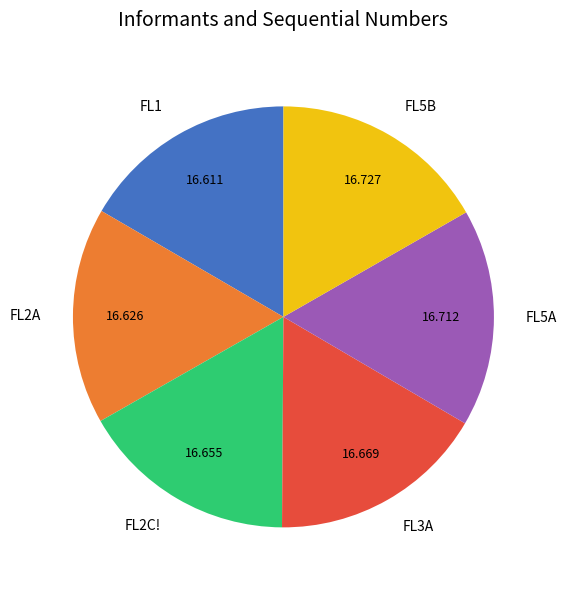

Count the number of slices in the pie.

6